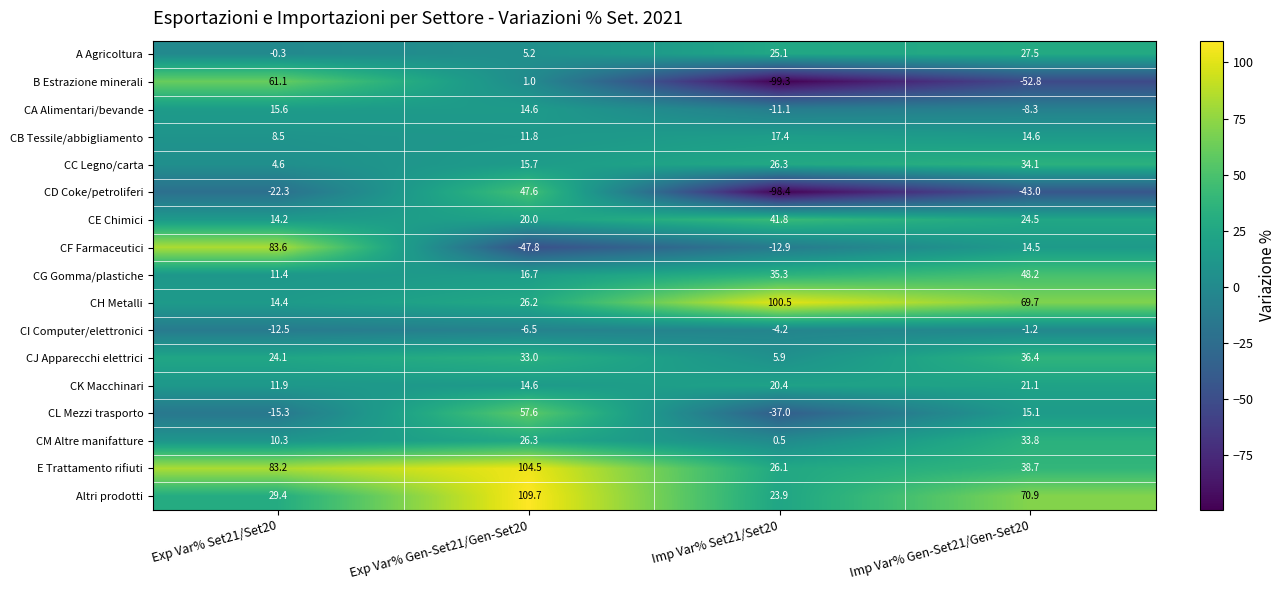

How many negative values does the CF Farmaceutici series have?

2